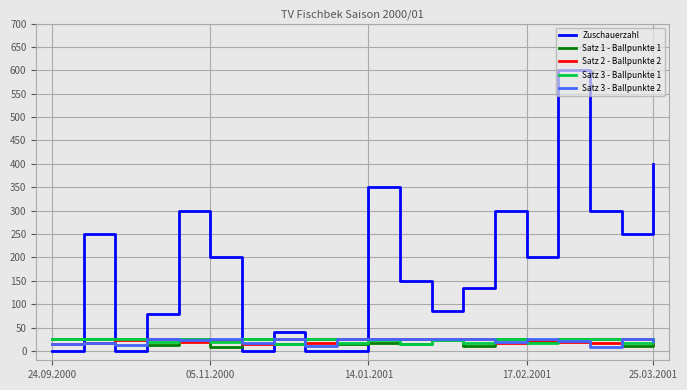

True or false: Zuschauerzahl and Satz 3 - Ballpunkte 2 cross at least once.

True